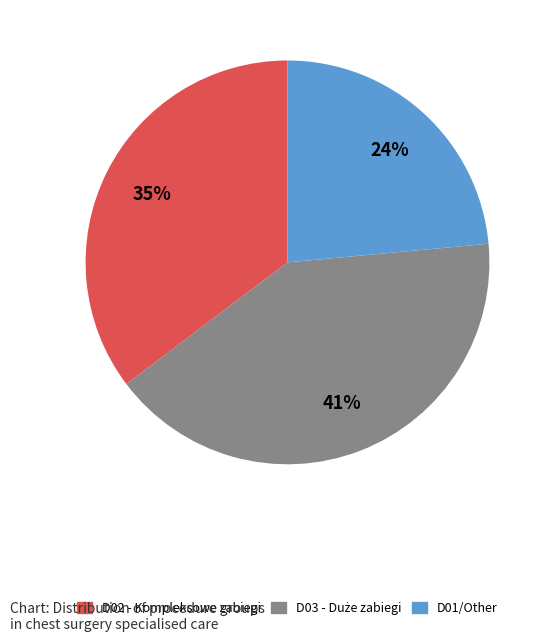

Does any single category account for the majority?

No